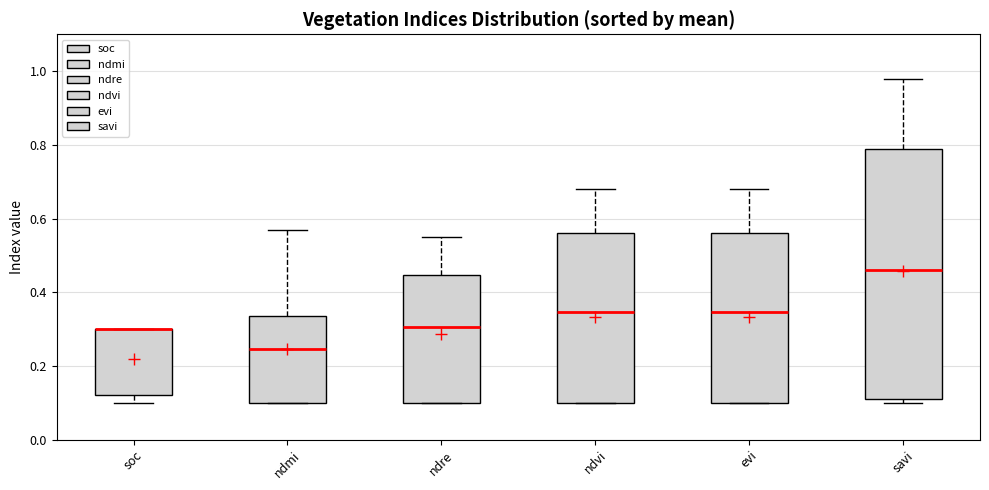

Where is the upper edge of the box for evi on the y-axis? The values are not printed on the chart, so give them approximately, as read against the axis.

0.56